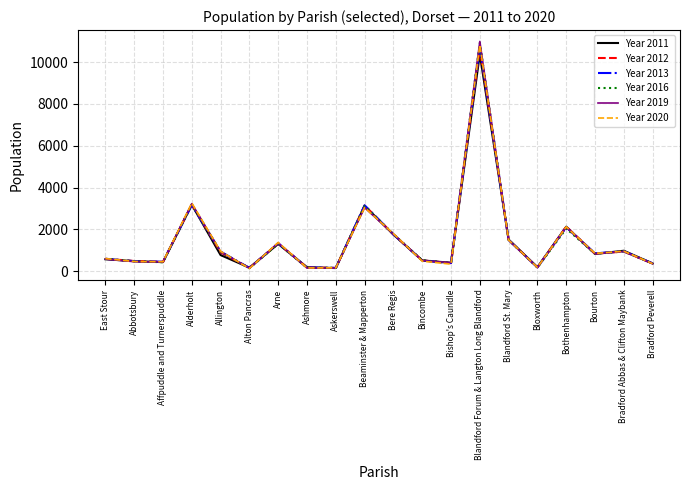

What is the spread (max minus min) of values at Bere Regis?

42